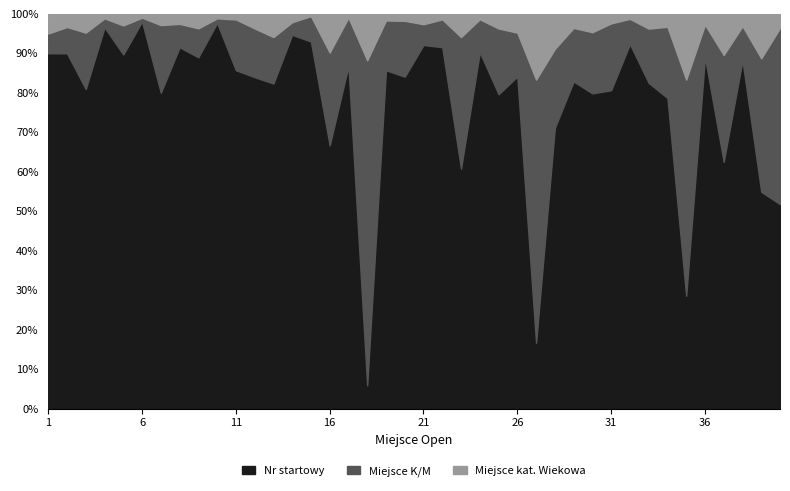

Reading left to right, transcribe all the data shown in this chart.

Nr startowy: 18	27	17	169	61	101	28	108	97	85	60	68	14	89	159	34	92	1	102	95	70	65	31	65	86	53	2	32	116	103	100	145	66	96	12	130	30	142	39	29
Miejsce K/M: 1	2	3	4	5	1	6	7	8	1	9	10	2	3	11	12	13	14	15	16	4	5	17	6	18	7	8	9	19	20	21	10	11	22	23	12	13	14	24	25
Miejsce kat. Wiekowa: 1	1	1	2	2	1	1	3	4	1	1	3	1	2	1	5	1	2	2	2	2	1	3	1	4	3	2	4	5	6	3	2	3	4	7	4	5	5	8	2